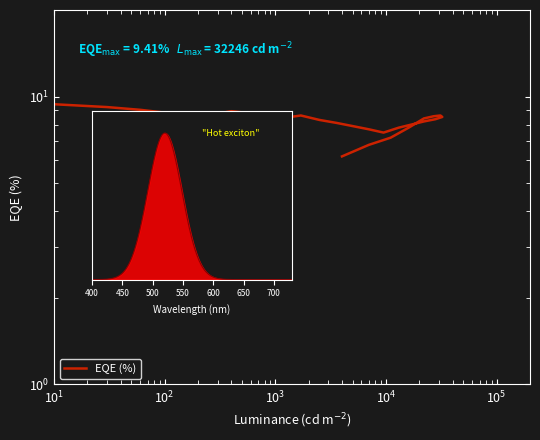

What is the maximum value shown in the chart?

9.4